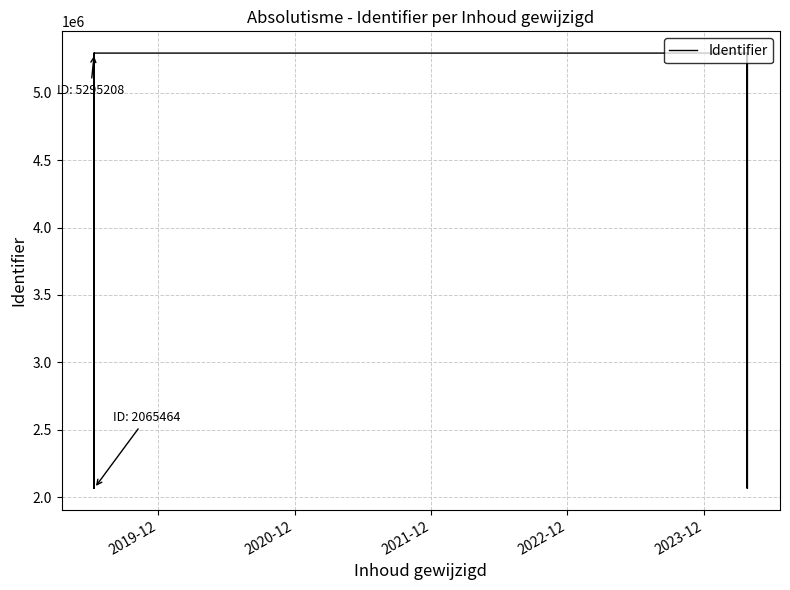

How many data points are less than 4071442?

7